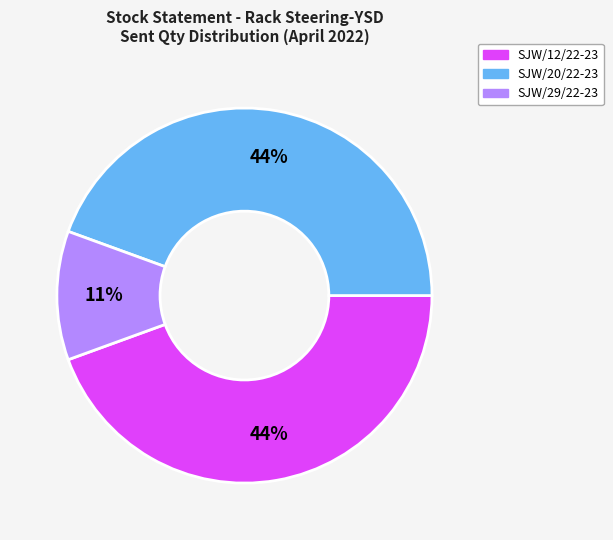

What is the smallest slice in the pie chart?

SJW/29/22-23